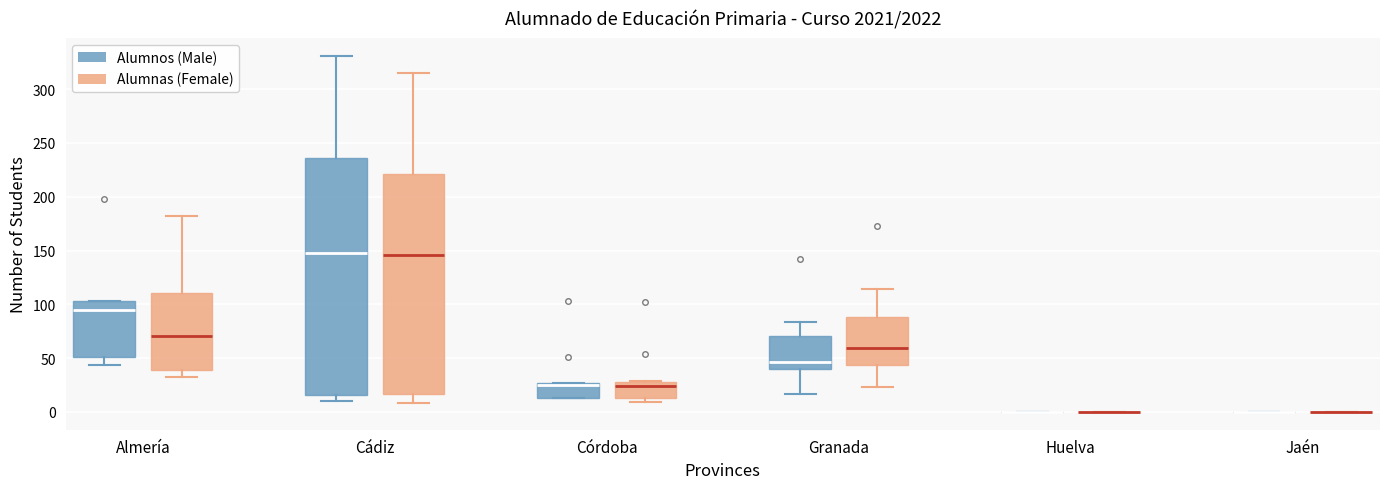

Where does the lower whisker of the box for Granada (Alumnos (Male)) end on the y-axis? The values are not printed on the chart, so give them approximately, as read against the axis.

15